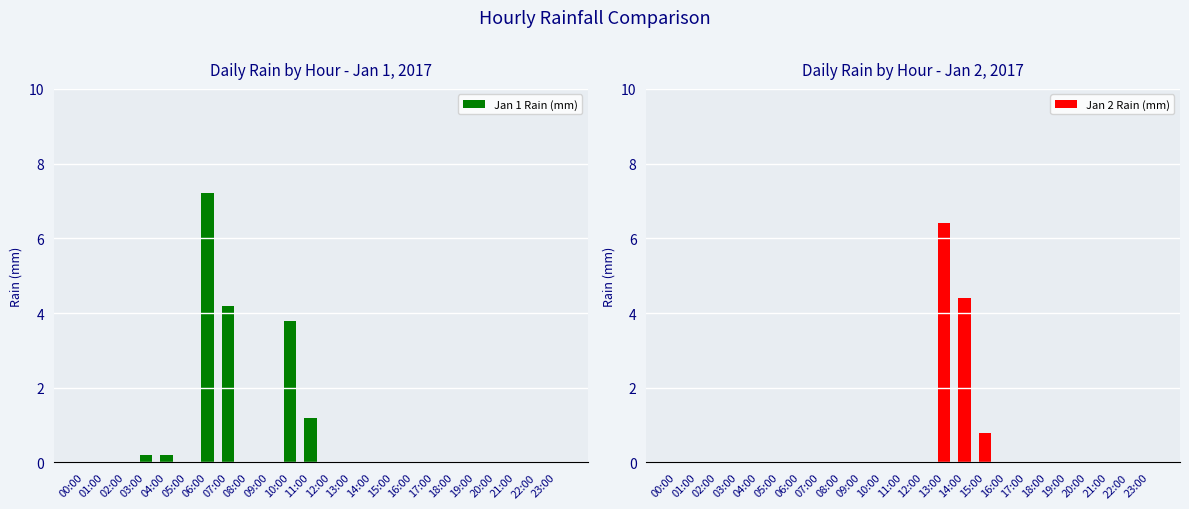

Reading left to right, what are all the values shown in this chart?

Jan 1 Rain (mm): 0.0	0.0	0.0	0.2	0.2	0.0	7.2	4.2	0.0	0.0	3.8	1.2	0.0	0.0	0.0	0.0	0.0	0.0	0.0	0.0	0.0	0.0	0.0	0.0
Jan 2 Rain (mm): 0.0	0.0	0.0	0.0	0.0	0.0	0.0	0.0	0.0	0.0	0.0	0.0	0.0	6.4	4.4	0.8	0.0	0.0	0.0	0.0	0.0	0.0	0.0	0.0